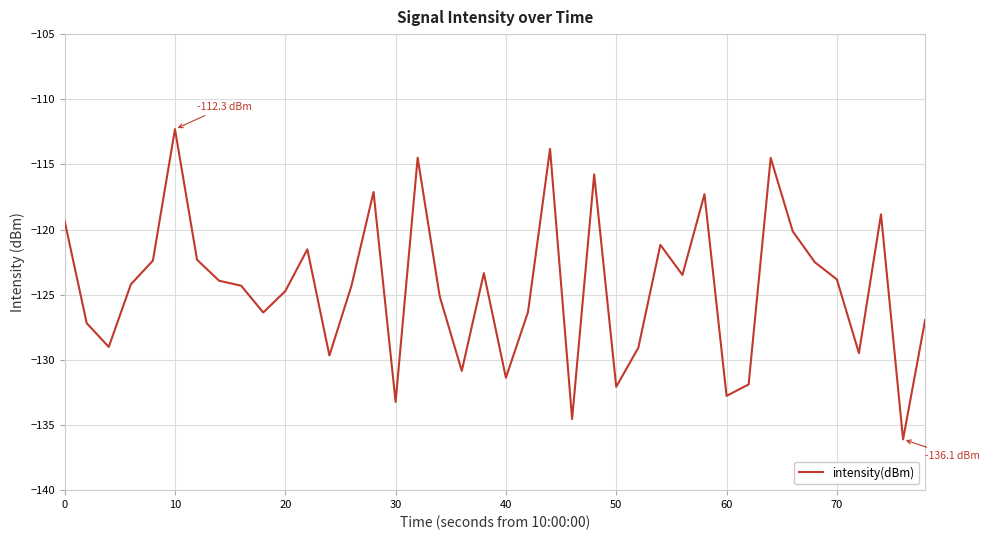

What is the difference between the maximum and minimum values?

23.8